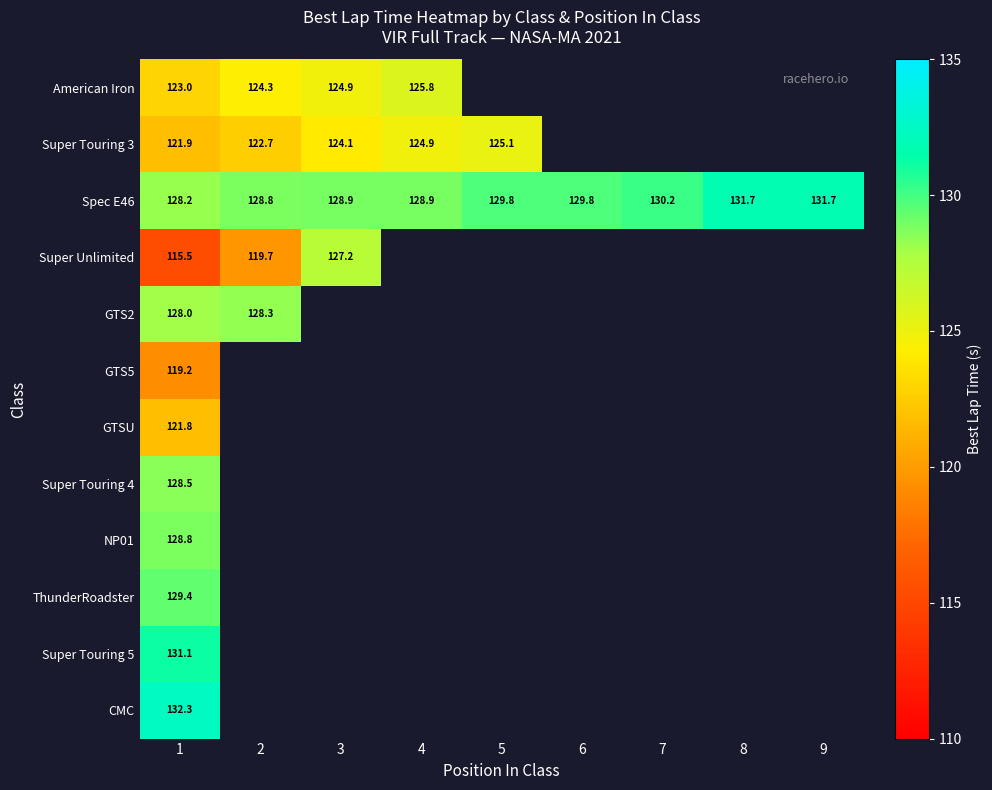

Between 4 and 8, which series saw the biggest shift?

Spec E46